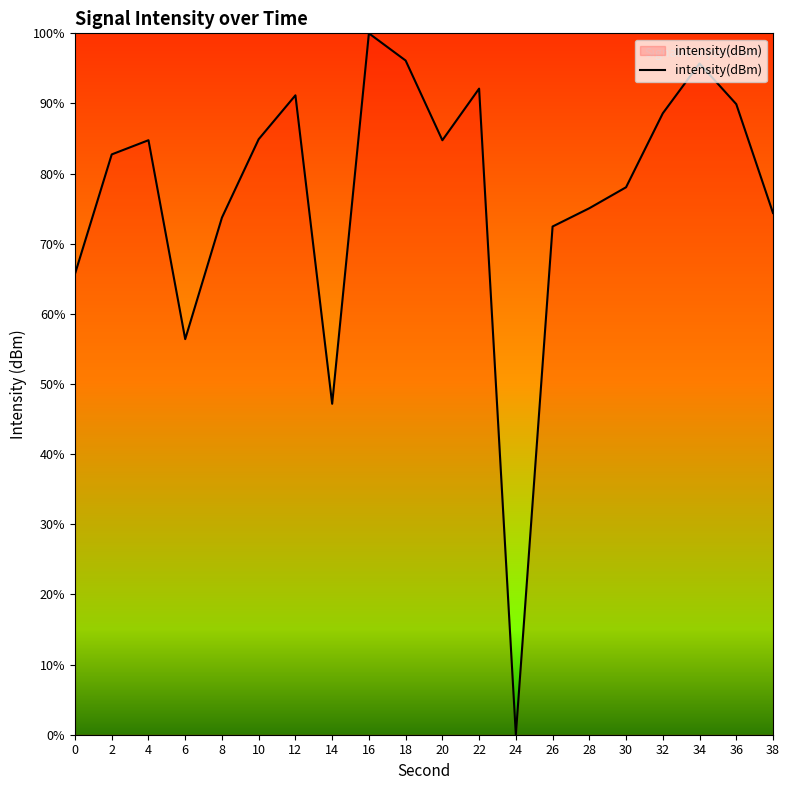

True or false: the data shows 88.6 at 32.

True